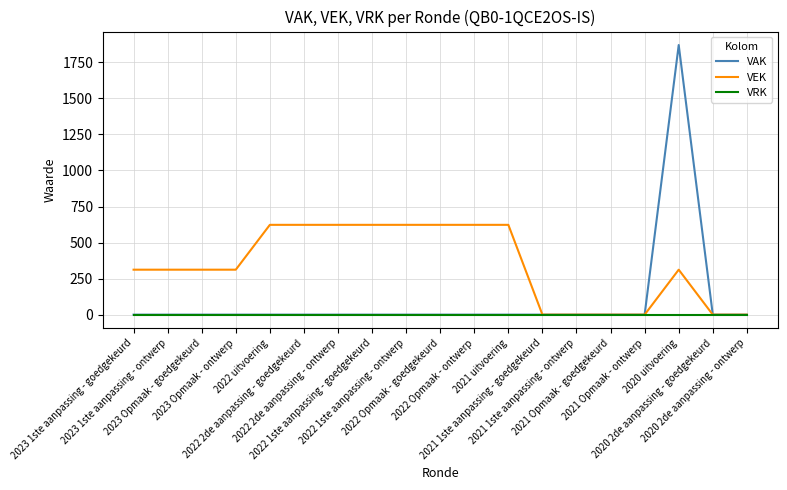

Is the value of VRK at 2021 Opmaak - goedgekeurd greater than the value of VEK at 2022 uitvoering?

No